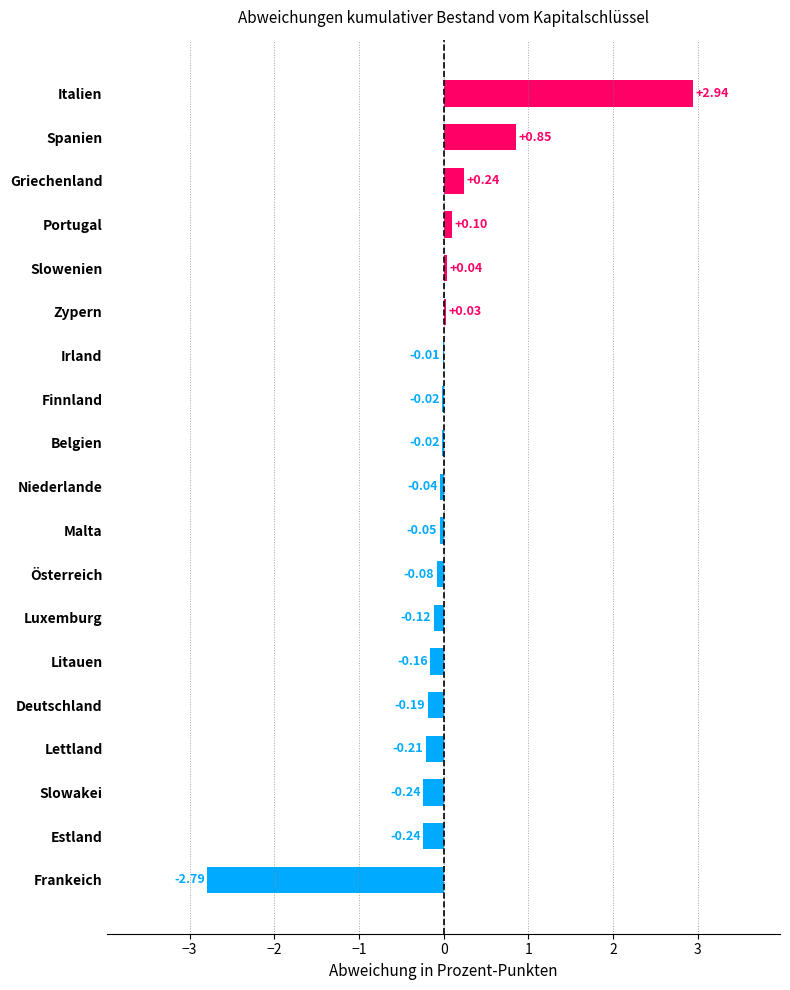

What is the sum of the values at Belgien and Slowakei?

-0.3